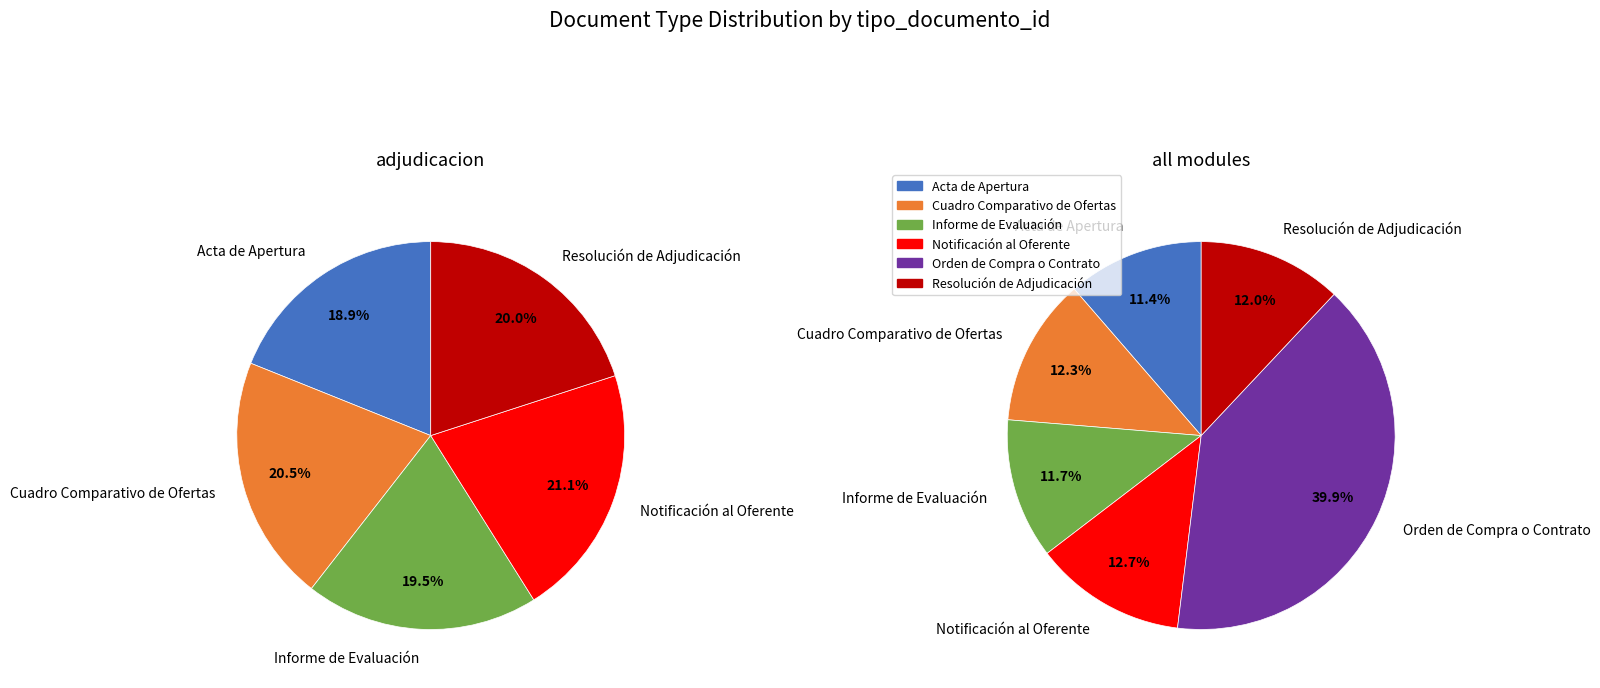

What is the ratio of the value at Cuadro Comparativo de Ofertas to the value at Resolución de Adjudicación?

1.0